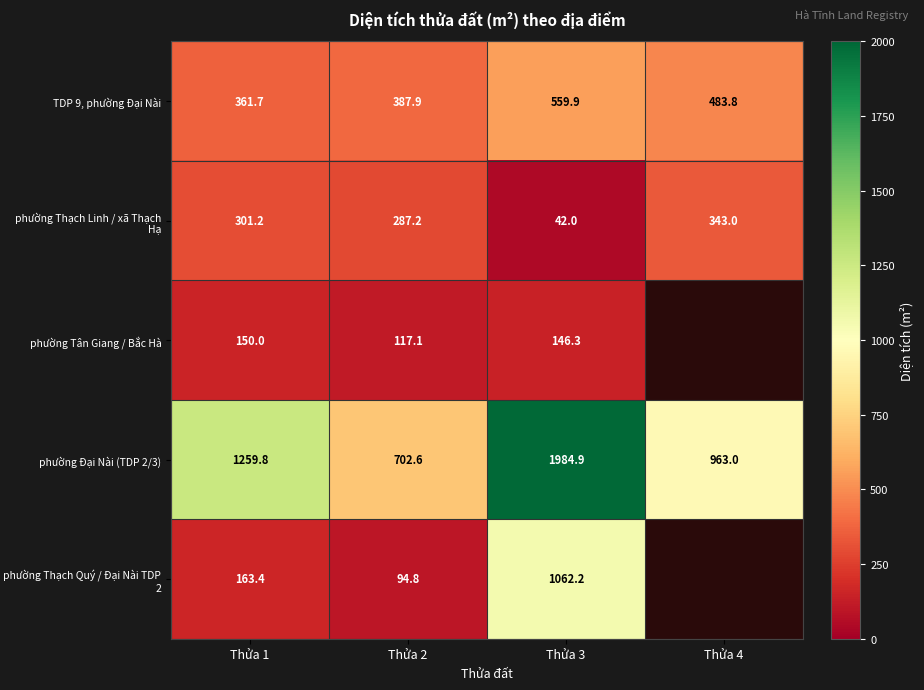

Is the value of phường Thạch Linh / xã Thạch Hạ at Thửa 2 greater than the value of phường Tân Giang / Bắc Hà at Thửa 2?

Yes